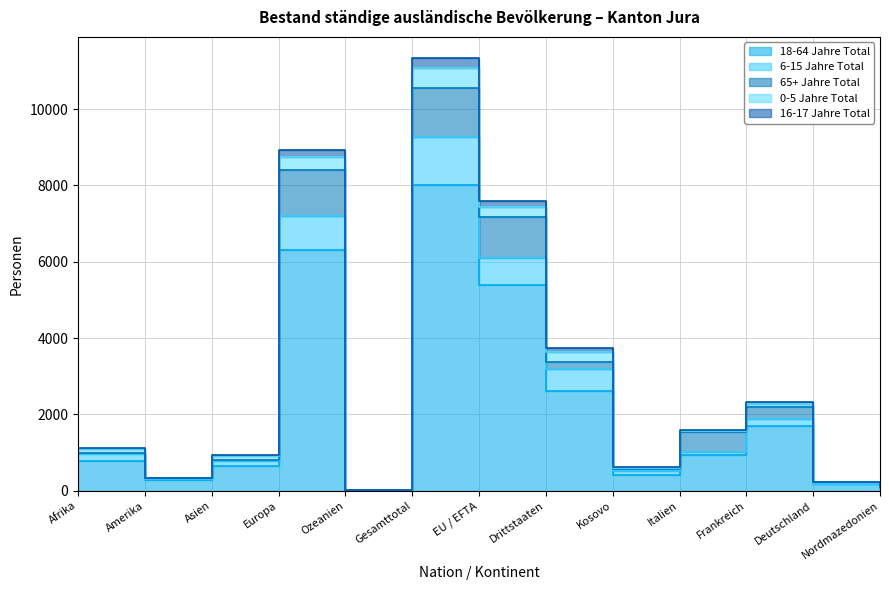

Between Europa and Deutschland, which is larger?

Europa